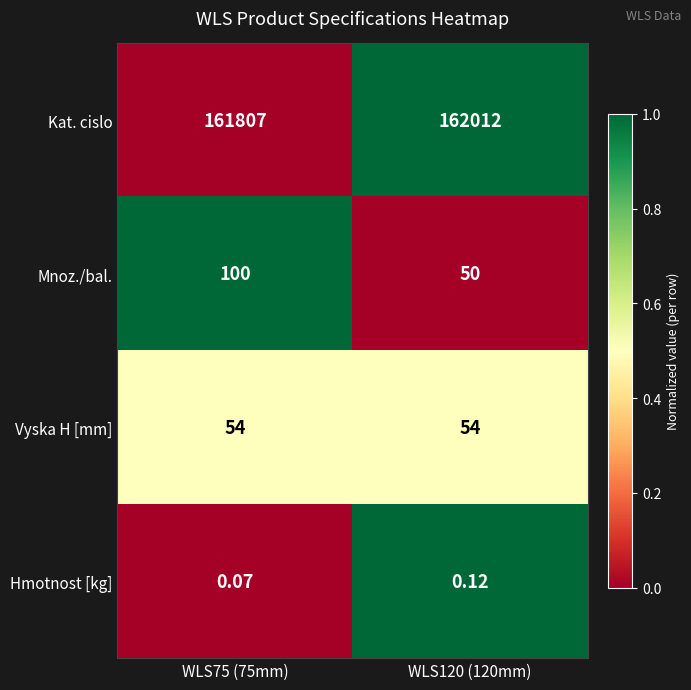

Which series has the largest range (max minus min)?

Kat. cislo